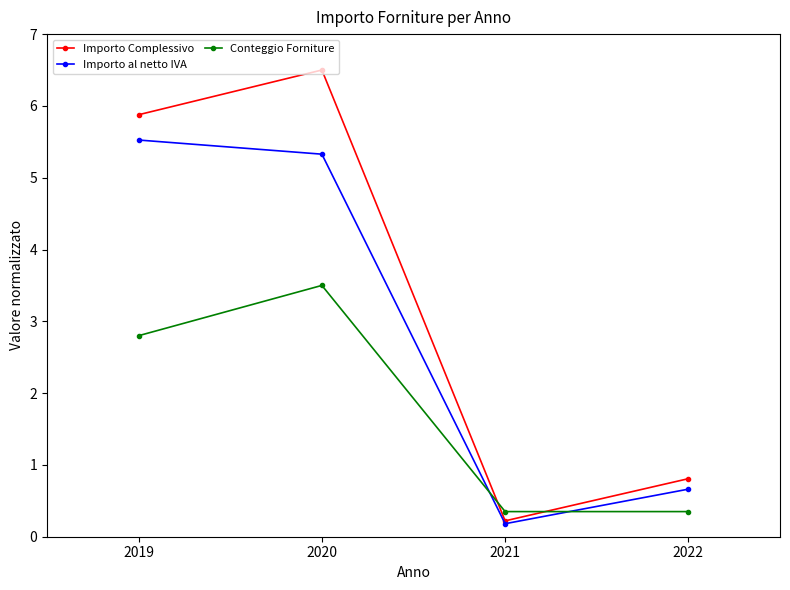

Where is the first local maximum for Conteggio Forniture?

2020